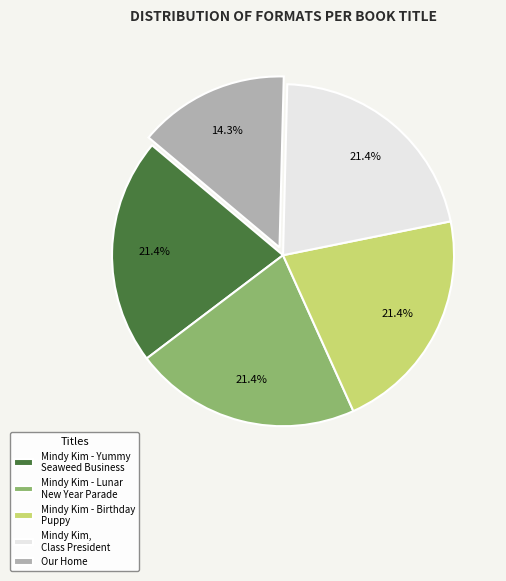

To the nearest percent, what is the average slice percentage?

20%